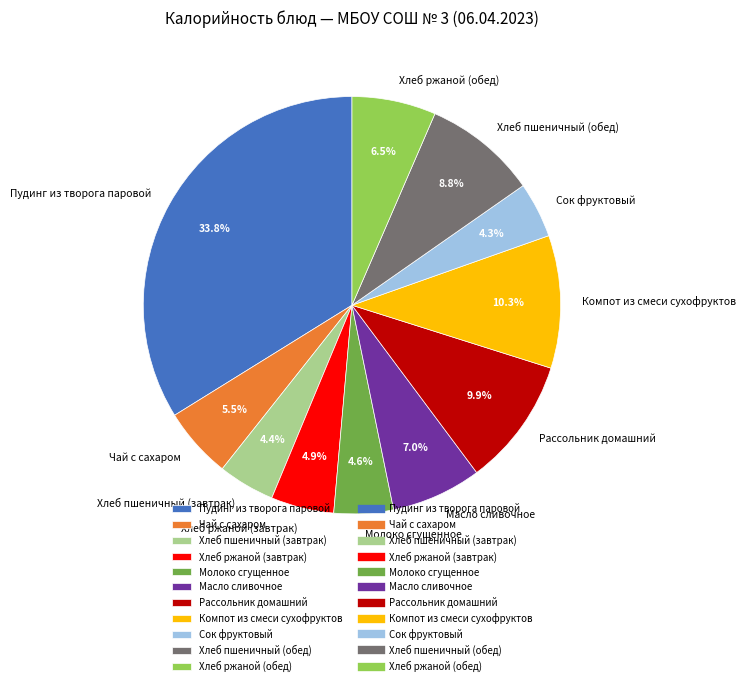

Count the number of slices in the pie.

11